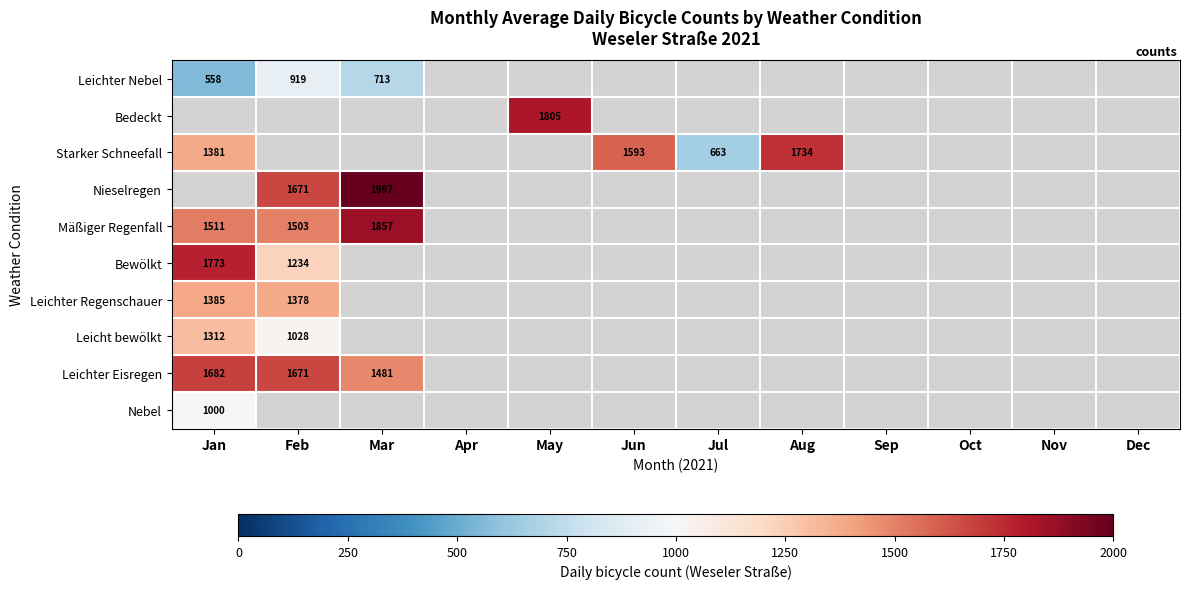

What is the spread (max minus min) of values at Mar?

1284.0